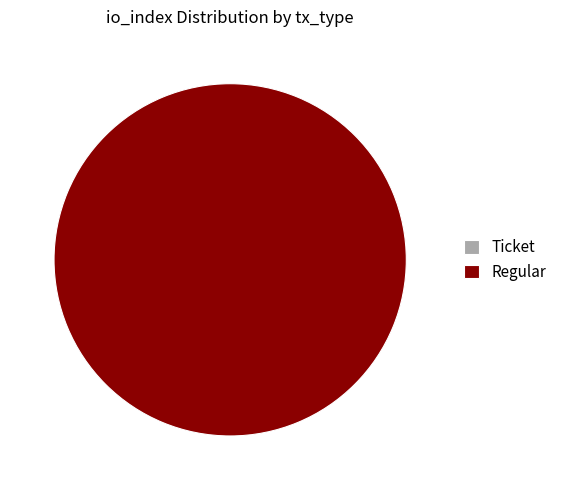

Rank the categories by value from lowest to highest.

tx_type: Ticket (io_index=0), tx_type: Regular (io_index=79)